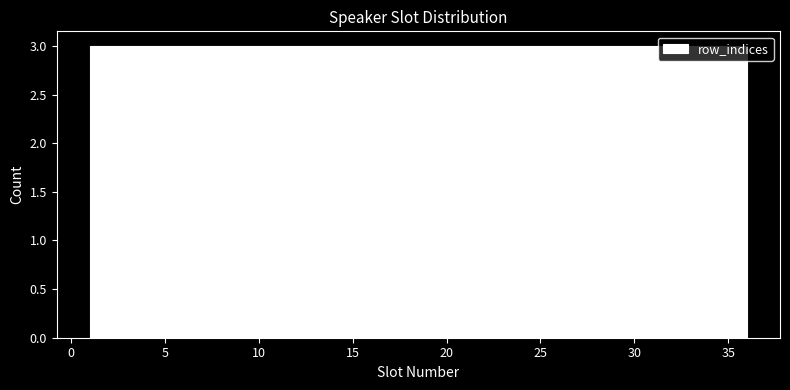

How tall is the bar that spans 27.5 to 30.0 on the x-axis? Neither the bar edges nor the heights are printed on the chart, so give them approximately, as read against the axes.

3